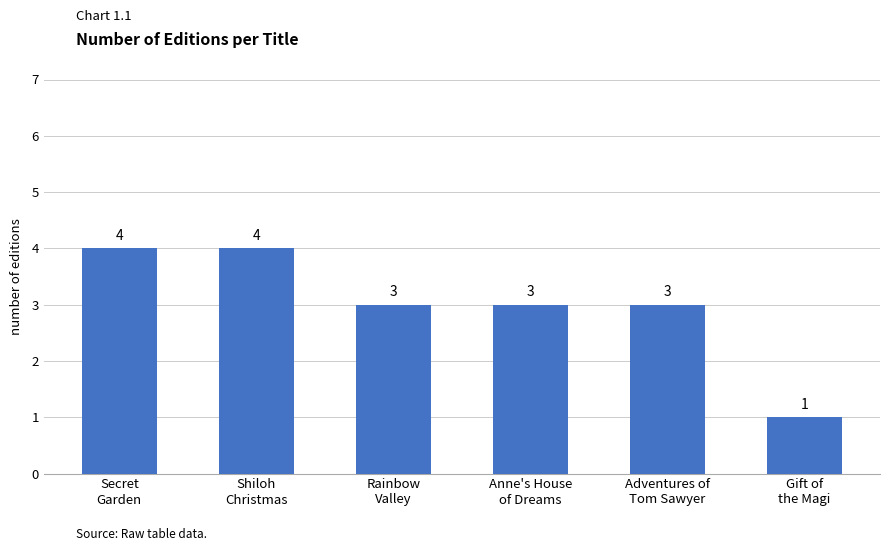

Which has a higher value, Shiloh
Christmas or Adventures of
Tom Sawyer?

Shiloh
Christmas